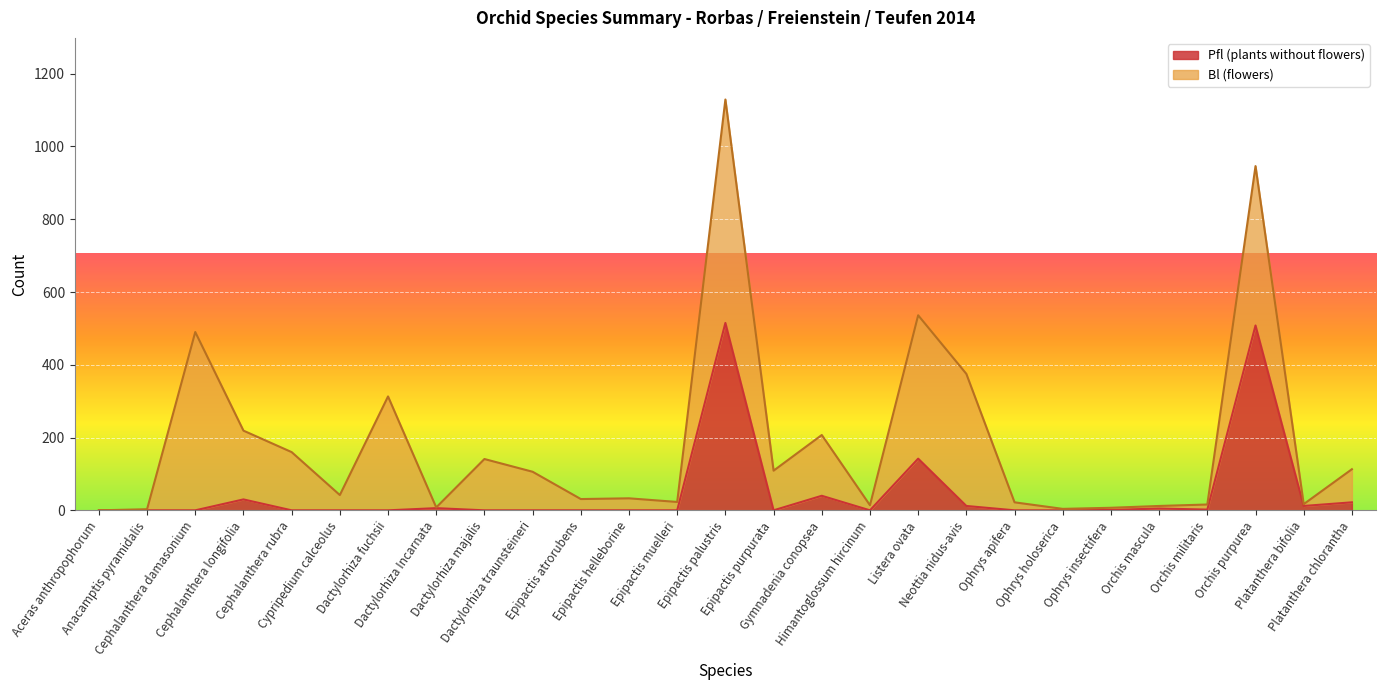

At how many categories does at least one series exceed 293?

6